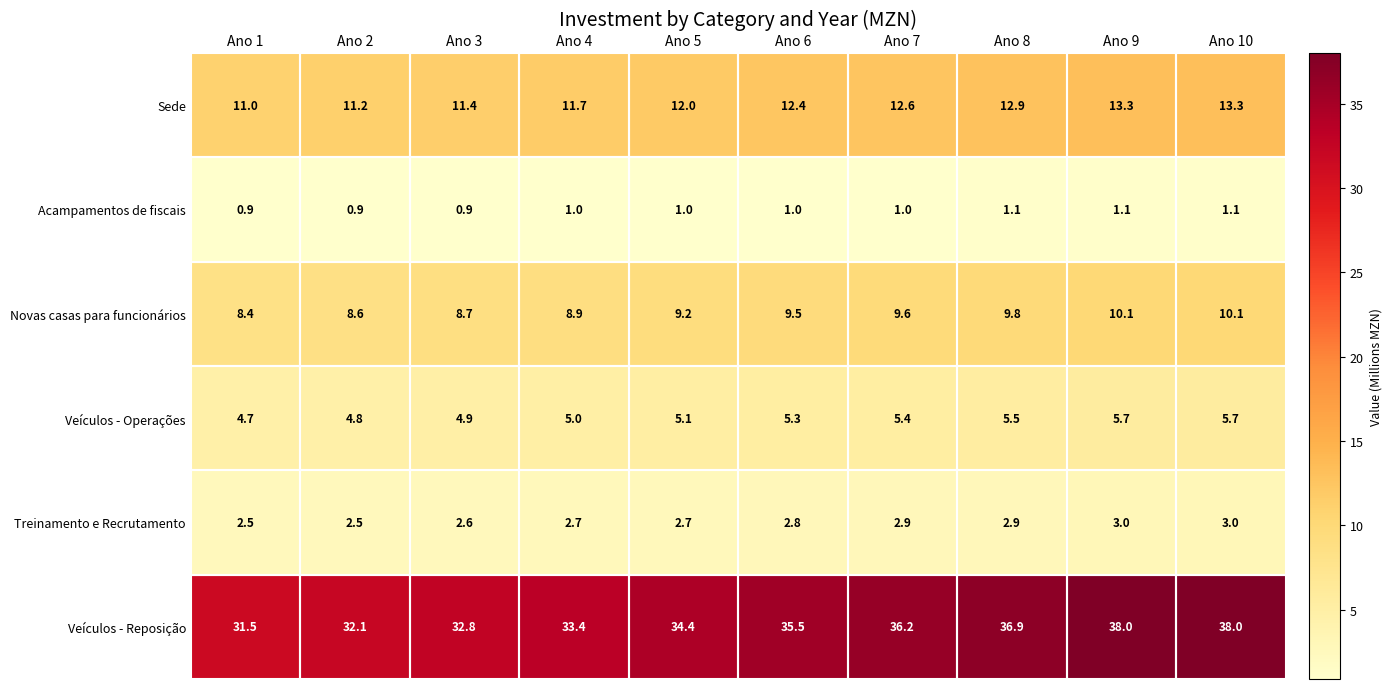

How many categories are shown in the chart?

10